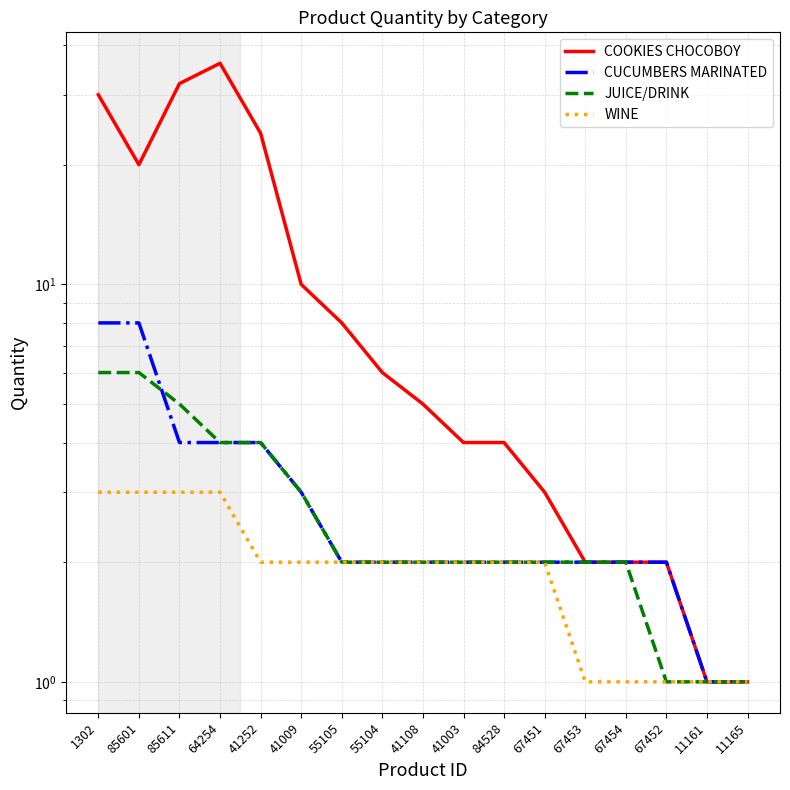

What are all the series names shown in the legend?

COOKIES CHOCOBOY, CUCUMBERS MARINATED, JUICE/DRINK, WINE